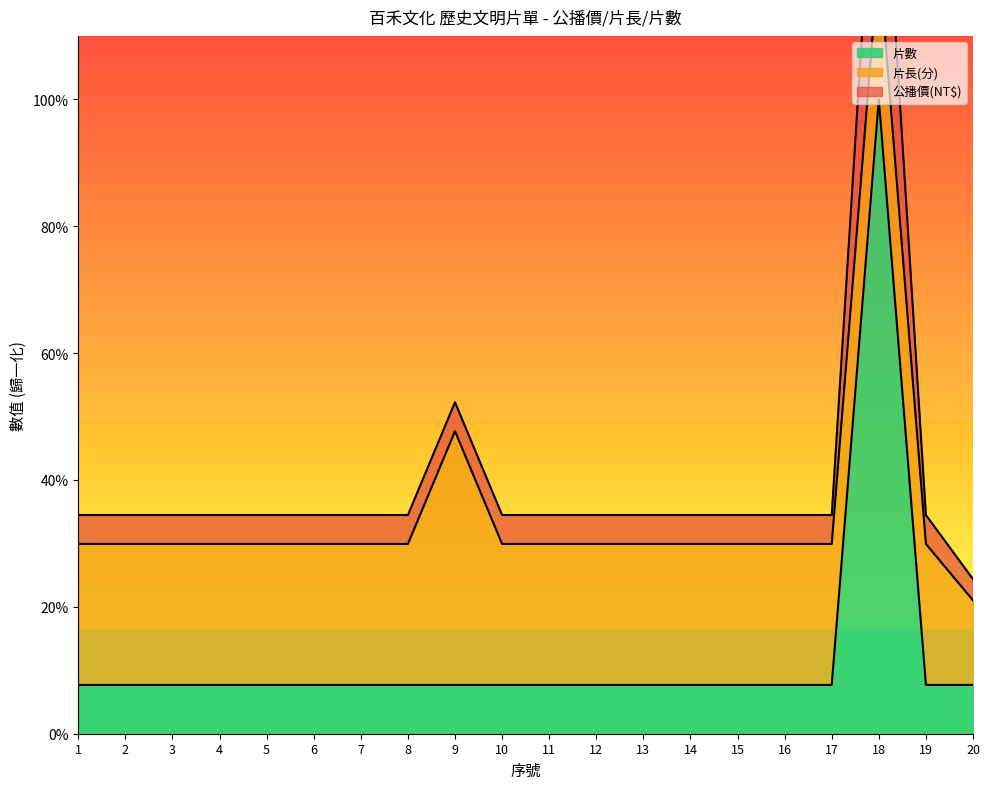

Which series has the widest spread of values?

片數